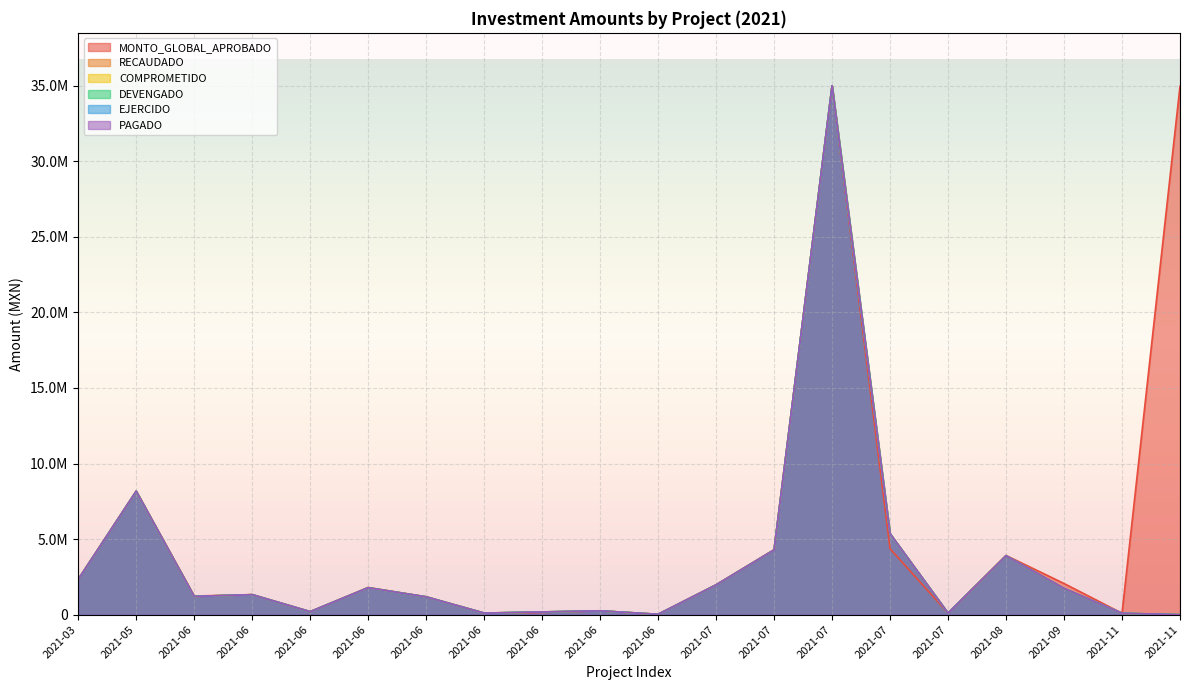

How many distinct data groups are displayed?

6